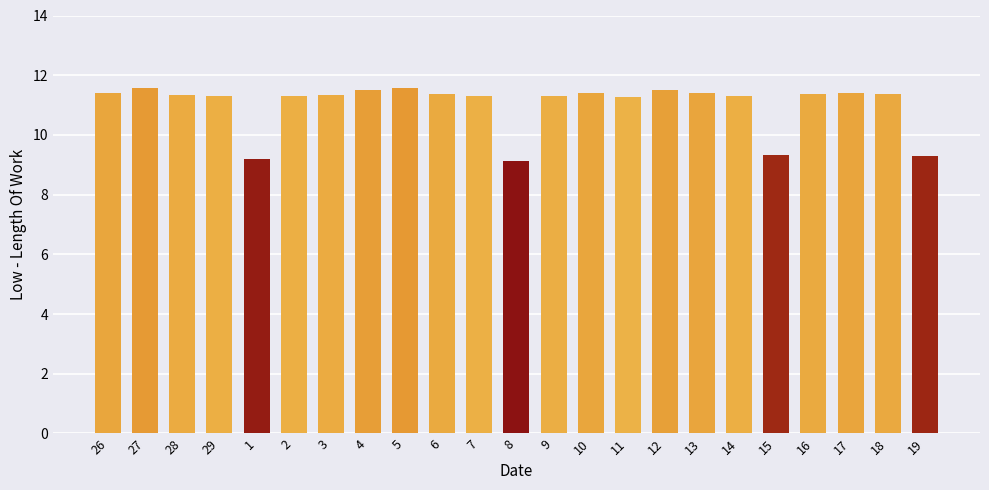

Approximately how many times larger is the value at 13 compared to 6?

1.0